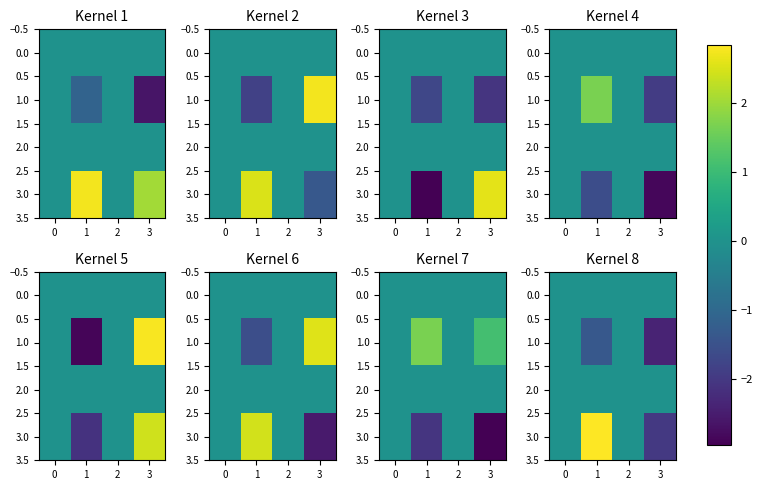

What is the difference between the maximum and minimum values in the 1.0 series?

2.4